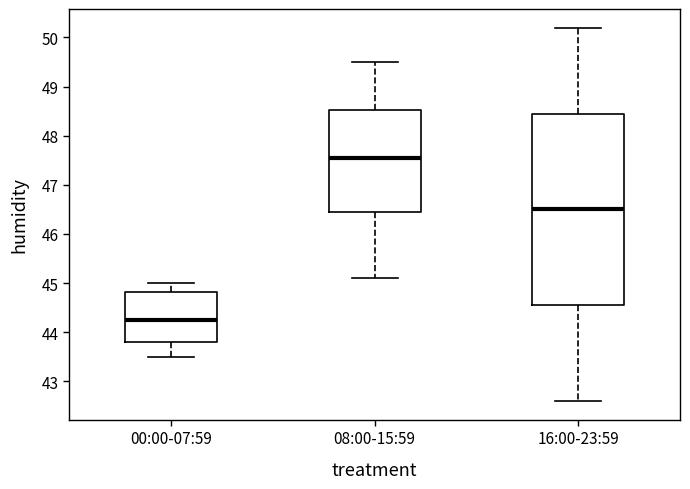

Reading left to right, read every box against the y-axis: the position of its median line, the range the box covers, and the ends of its whiskers. The values are not printed on the chart, so give them approximately, as read against the axis.

00:00-07:59: median 44.3, box 43.8 to 44.8, whiskers 43.5 to 45.0
08:00-15:59: median 47.6, box 46.5 to 48.5, whiskers 45.1 to 49.5
16:00-23:59: median 46.5, box 44.6 to 48.5, whiskers 42.6 to 50.2